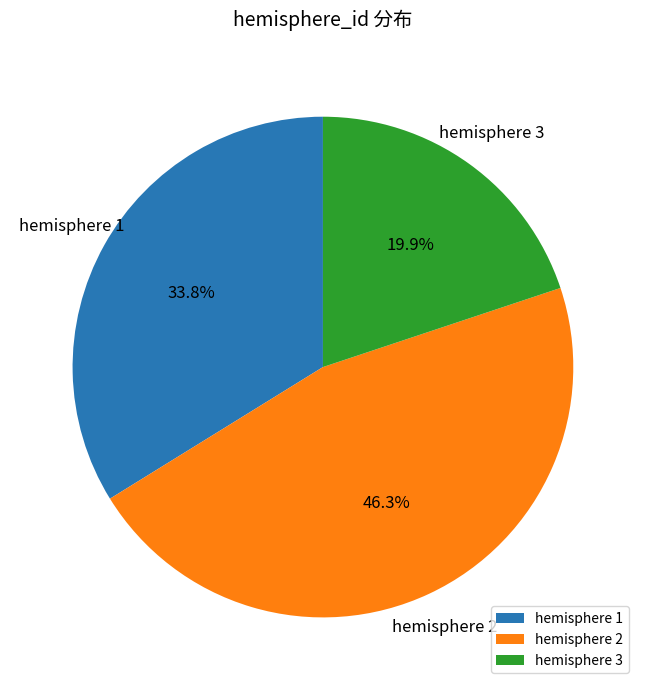

Count the number of slices in the pie.

3